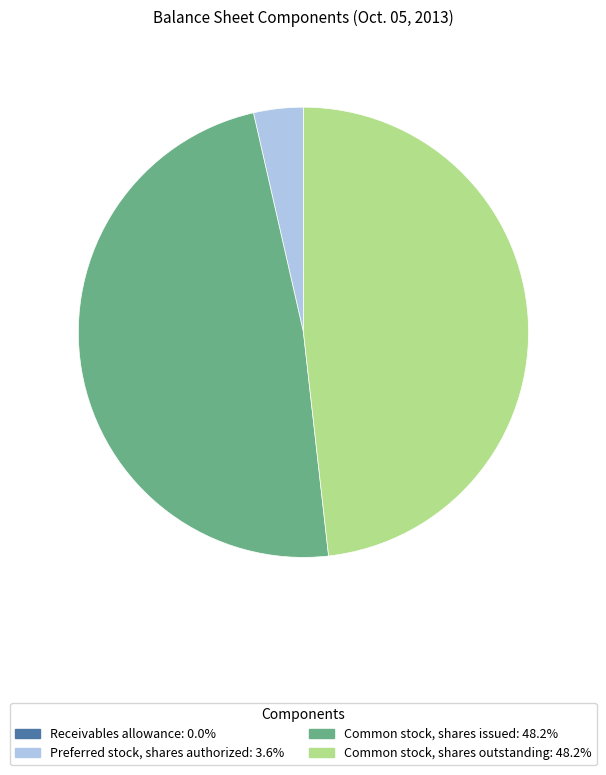

What is the ratio of the value at Common stock, shares outstanding to the value at Preferred stock, shares authorized?

13.5